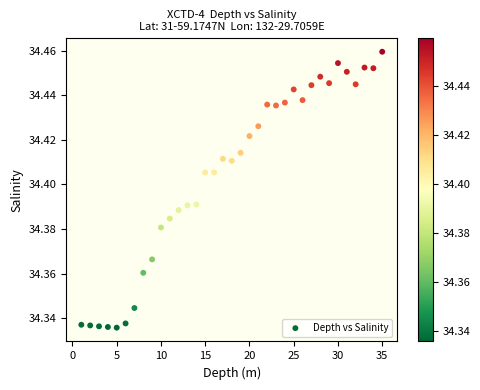

What is the range of X values (max minus min)?

34.0